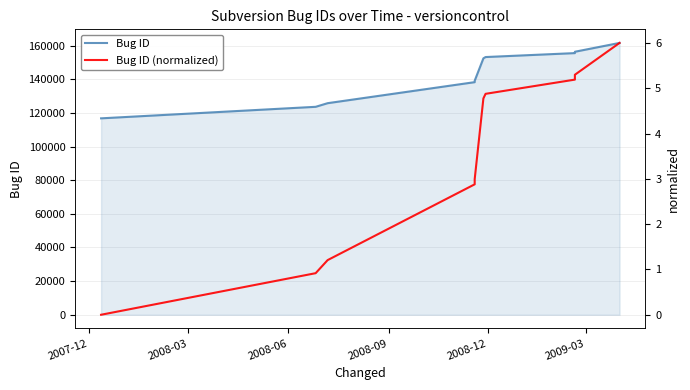

List the series in order of their peak value, lowest first.

Bug ID (normalized), Bug ID